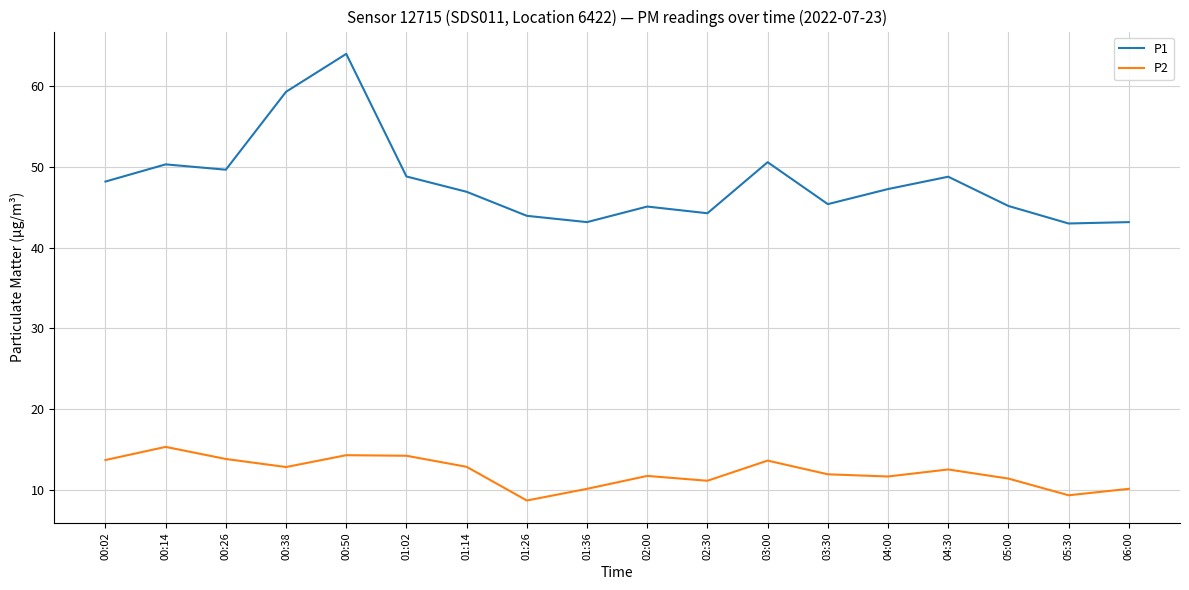

True or false: P2 and P1 cross at least once.

False